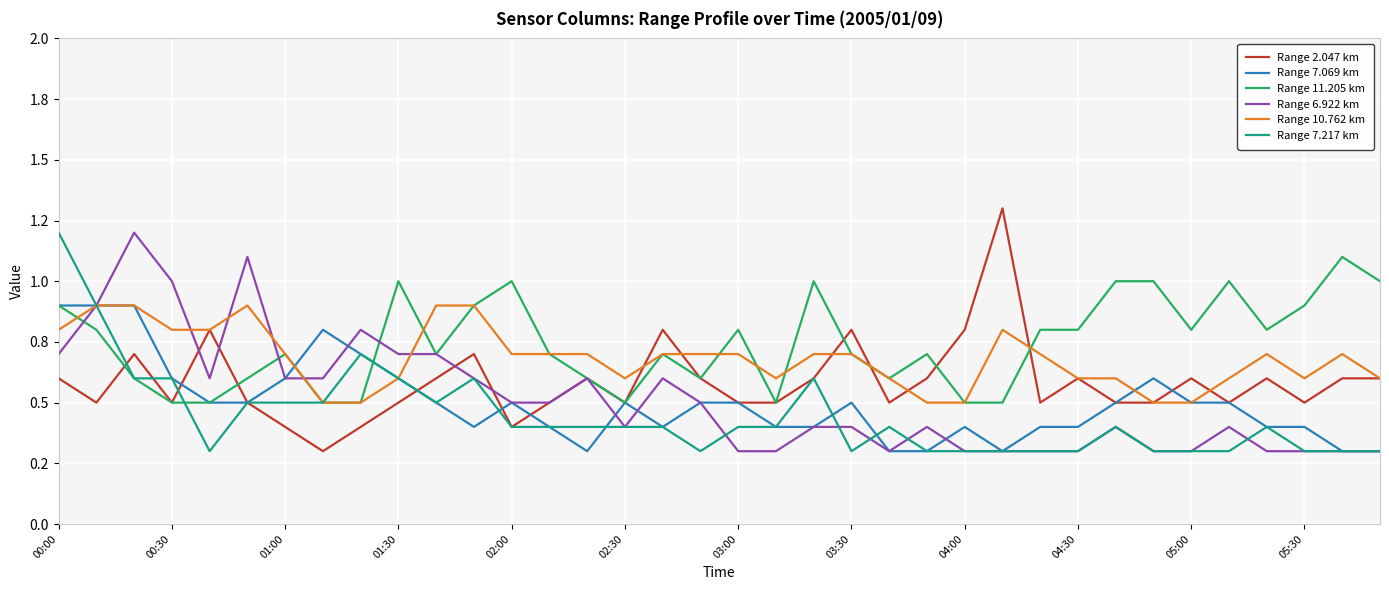

What are all the series names shown in the legend?

Range 2.047 km, Range 7.069 km, Range 11.205 km, Range 6.922 km, Range 10.762 km, Range 7.217 km